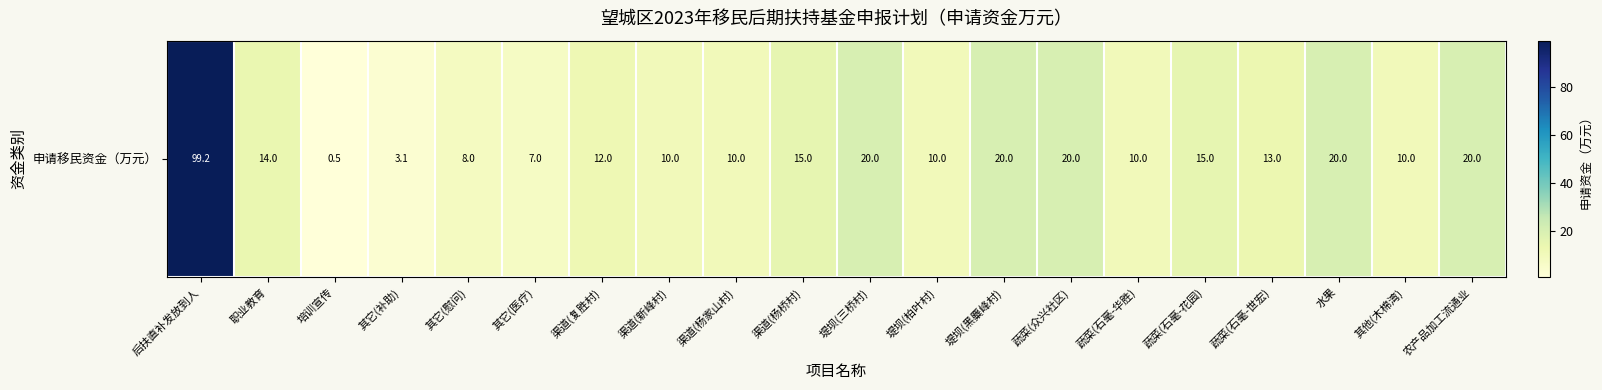

What value does the data have at 渠道(杨桥村)?

15.0